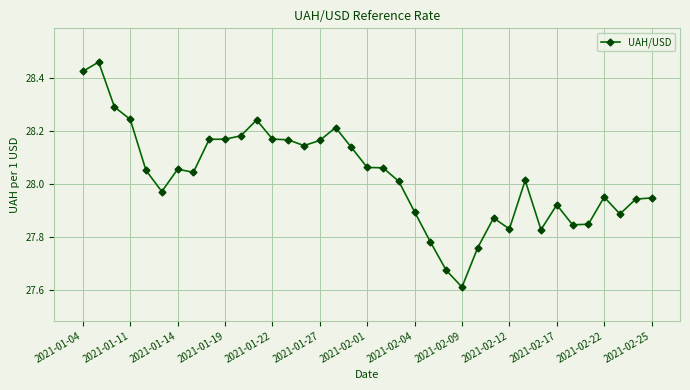

What is the sum of all values?

1037.0